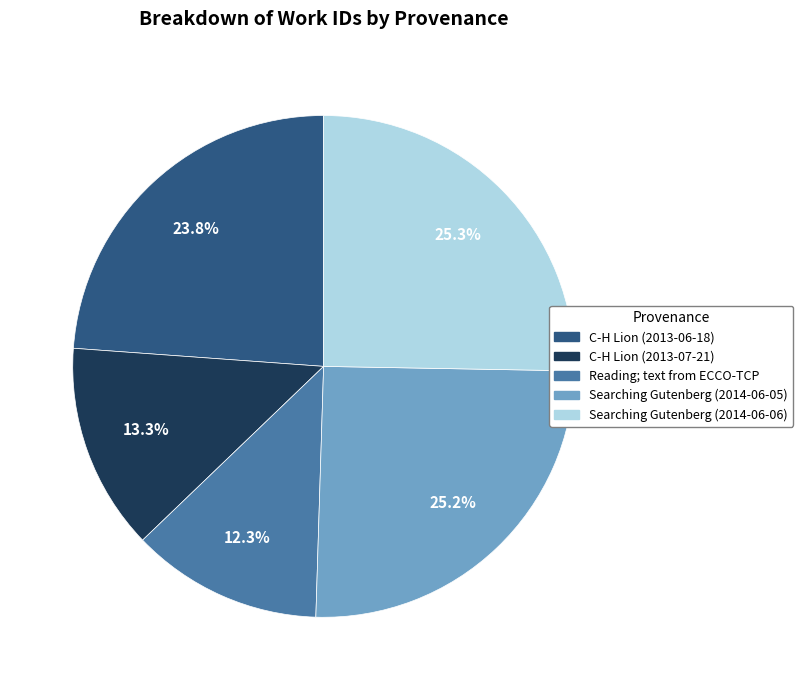

Is the sum of C-H Lion (2013-06-18) and Searching Gutenberg (2014-06-05) greater than half?

No